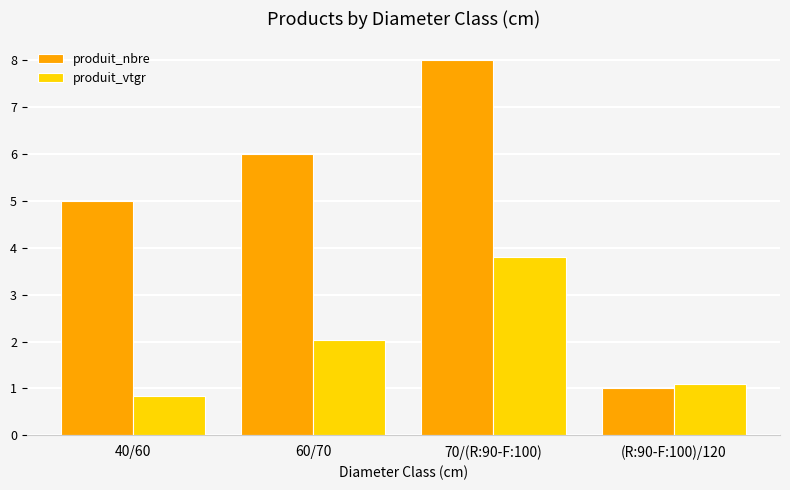

At which label is produit_nbre closest to 4?

40/60